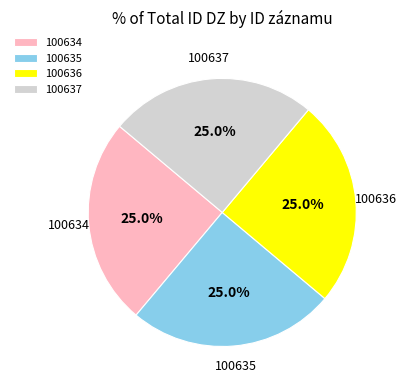

What is the ratio of the value at 100634 to the value at 100635?

1.0